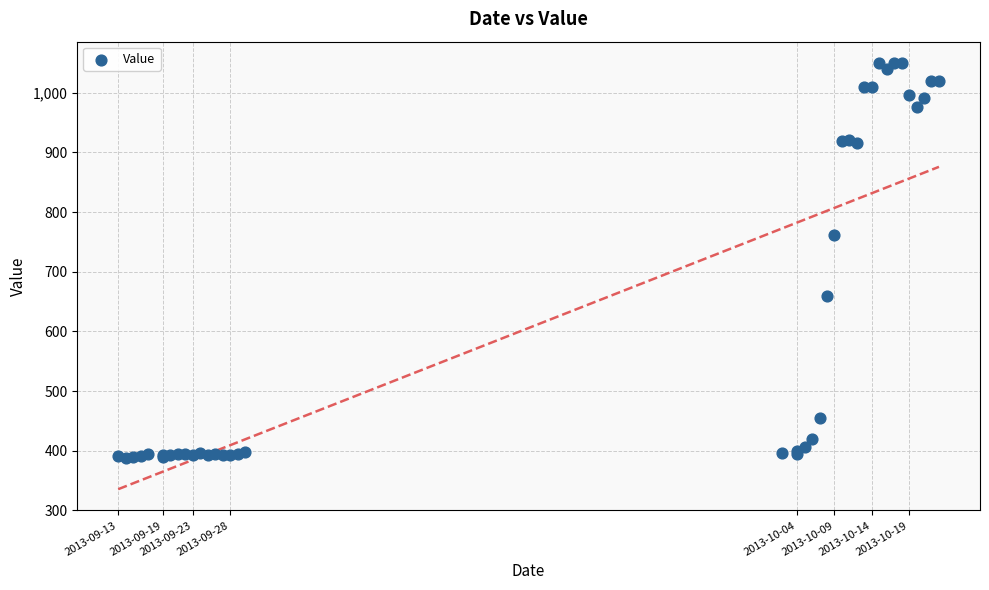

What Y value in the scatter plot is closest to 719?

762